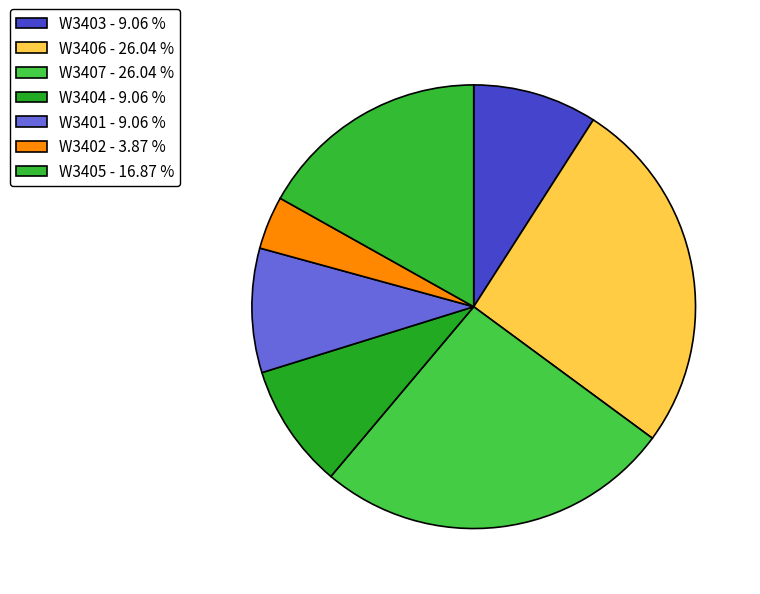

Count the number of slices in the pie.

7